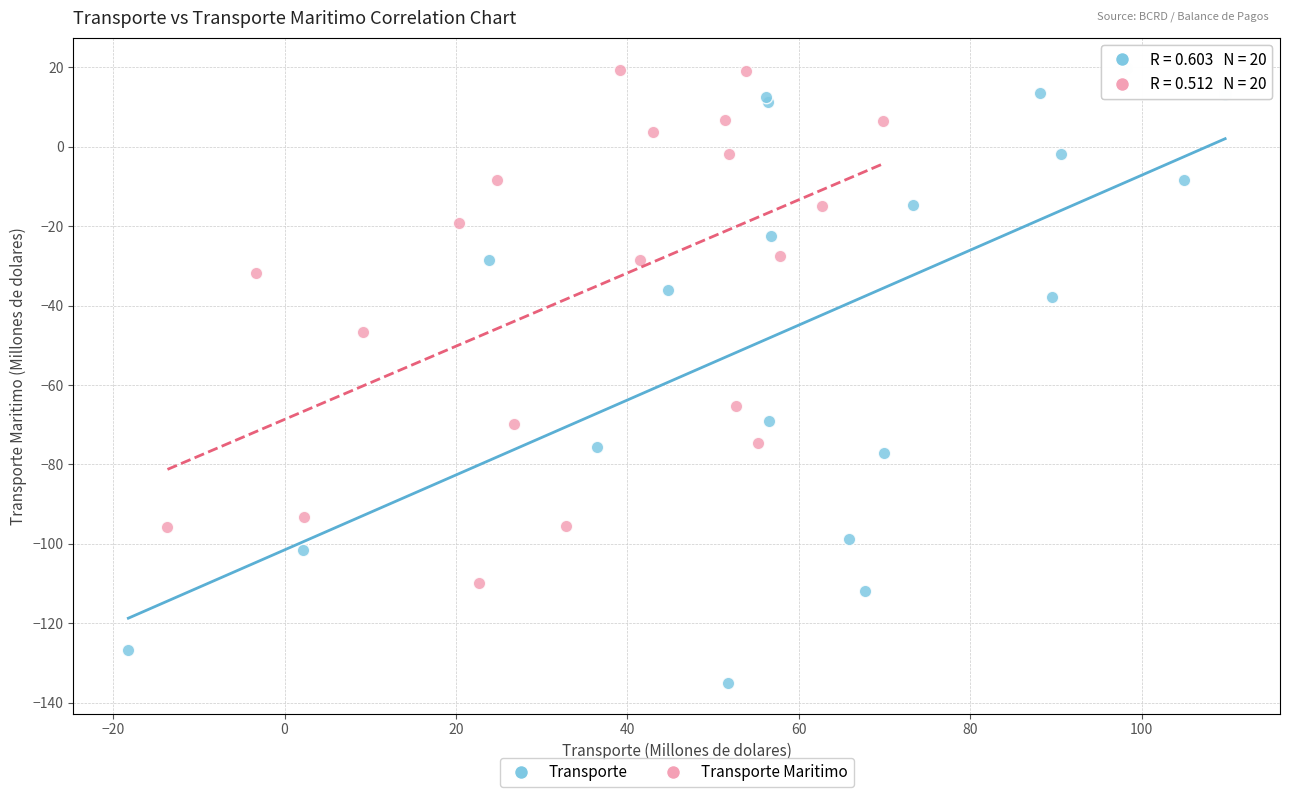

What are all the series names shown in the legend?

Transporte, Transporte Maritimo